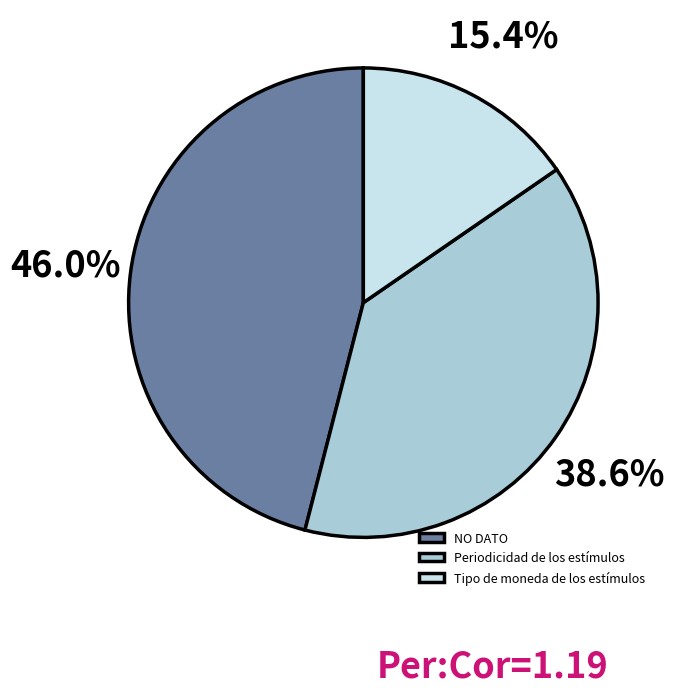

Which slice is the largest?

NO DATO